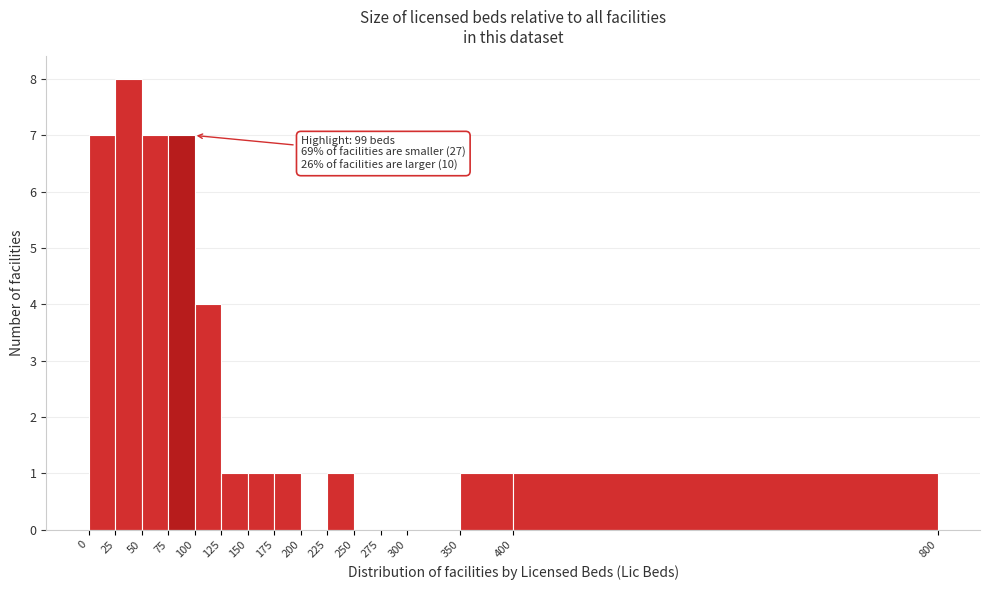

Which range on the x-axis has the tallest bar?

25 to 50